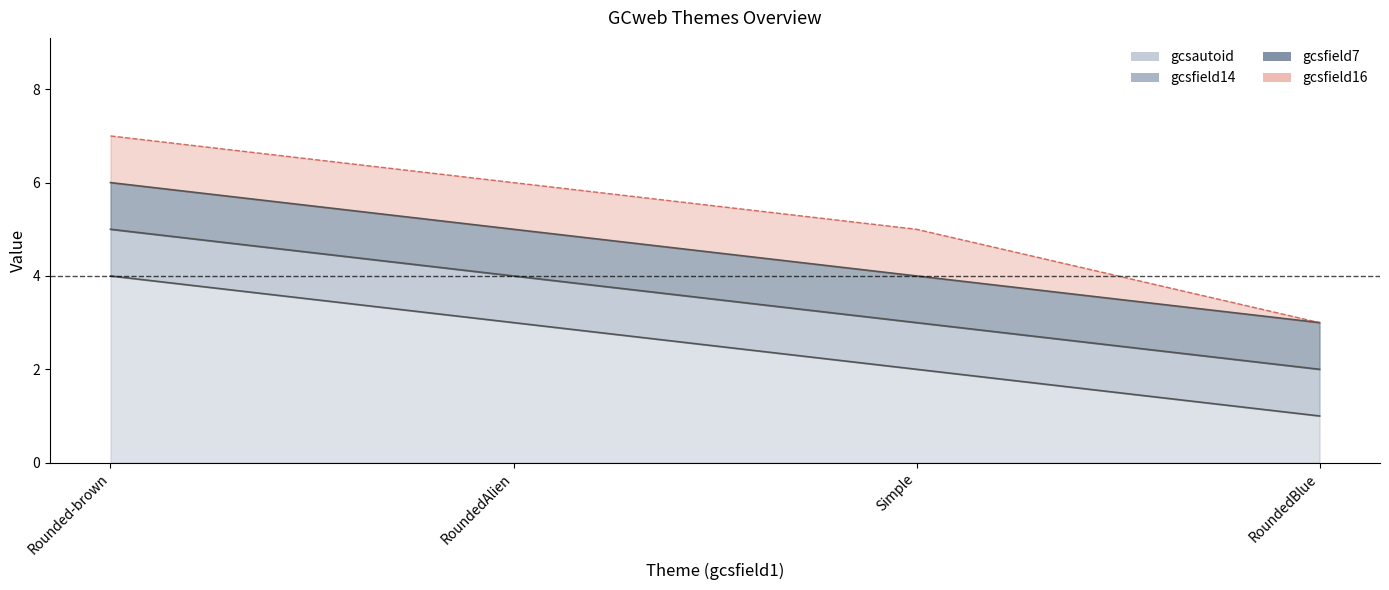

Which series has the largest total across all categories?

gcsautoid